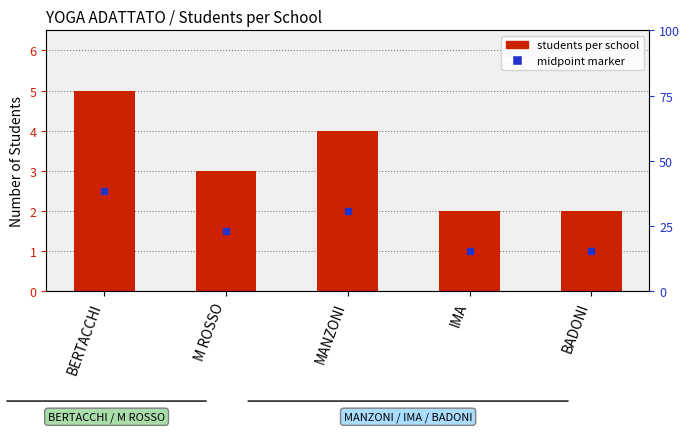

What is the difference between the values at BADONI and MANZONI?

2